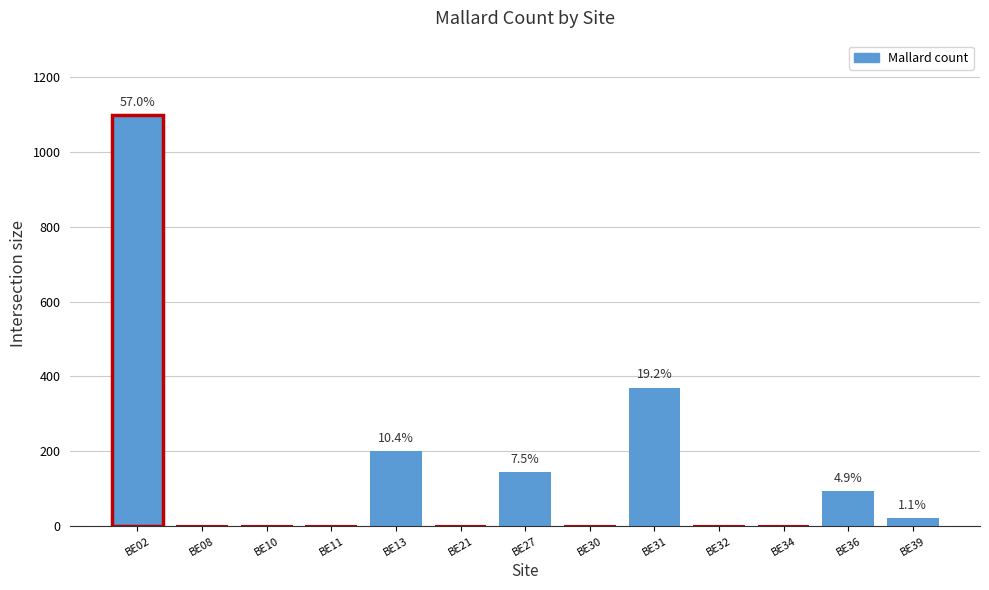

At which category does the chart reach its peak across all series?

BE02